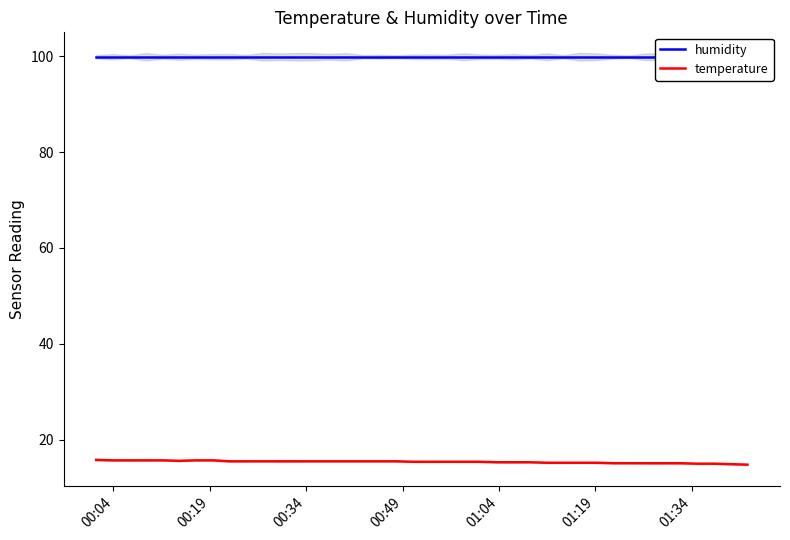

What is the lowest value of the temperature series?

14.8